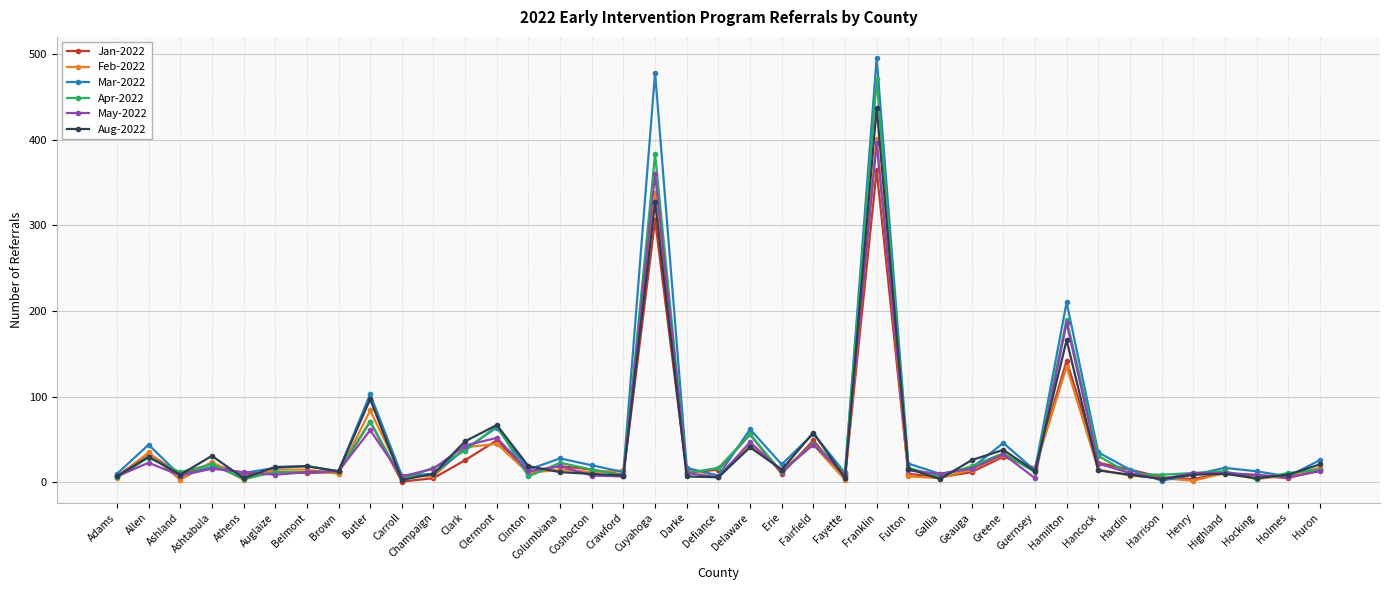

True or false: Jan-2022 has a value of 34 at Allen.

True